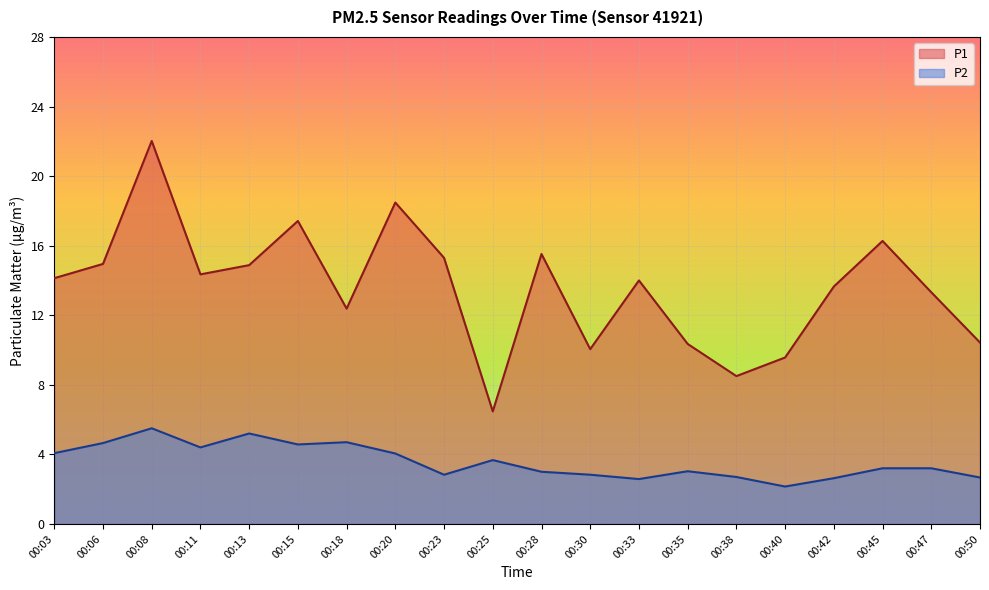

What is the sum of the P2 values at 00:25 and 00:35?

6.7